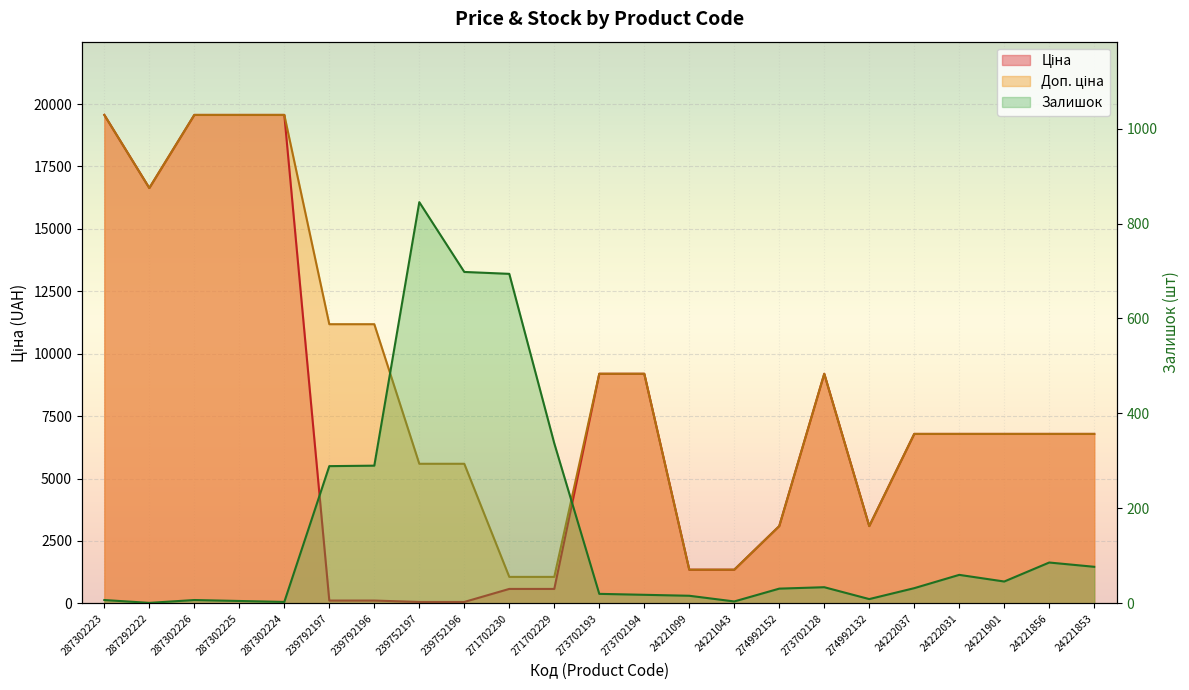

Read the Ціна value at 287302224.

19564.9